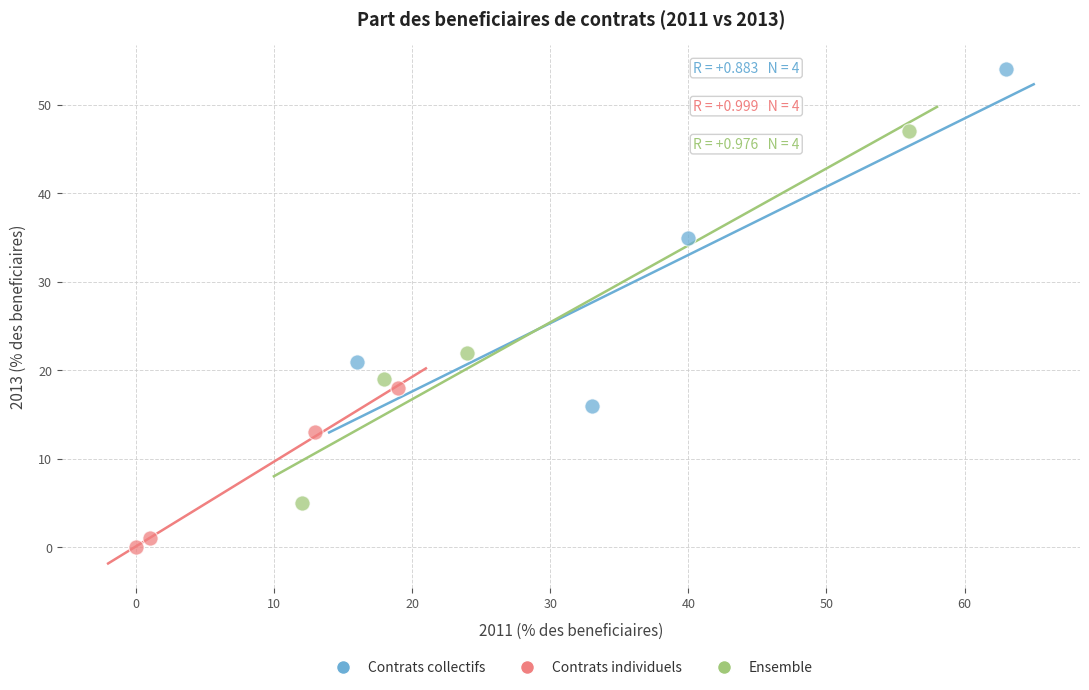

Which series contains the highest Y value?

Contrats collectifs